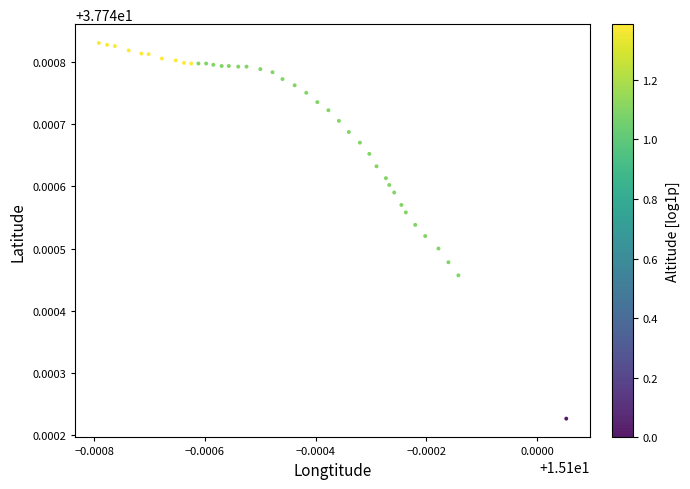

How many data points are displayed?

40